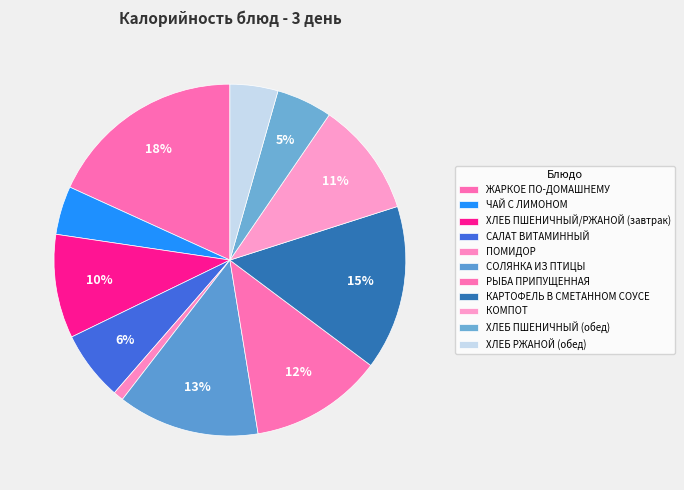

How many slices are in this pie chart?

11